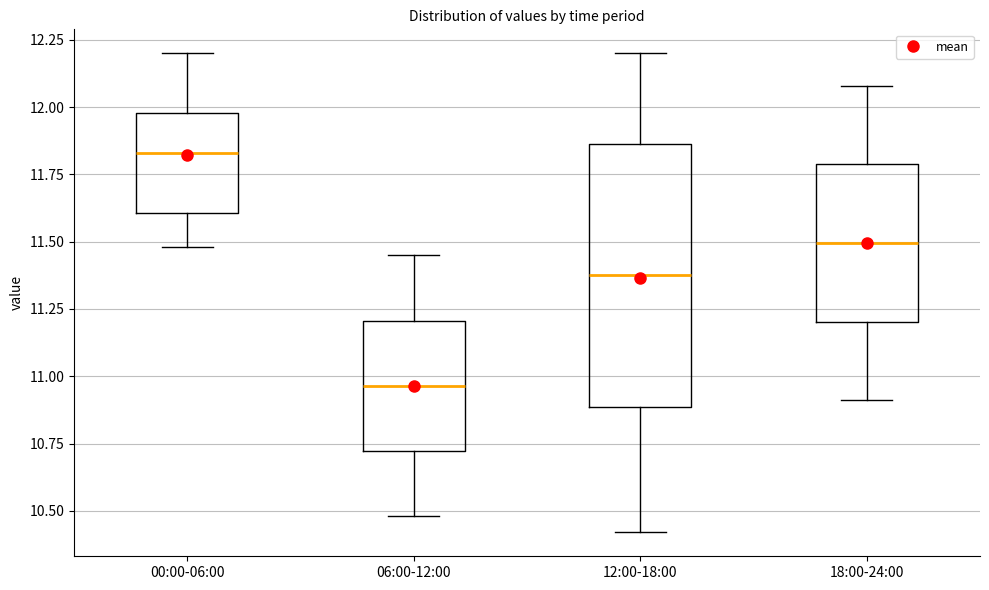

Where does the lower whisker of the box for 18:00-24:00 end on the y-axis? The values are not printed on the chart, so give them approximately, as read against the axis.

10.90